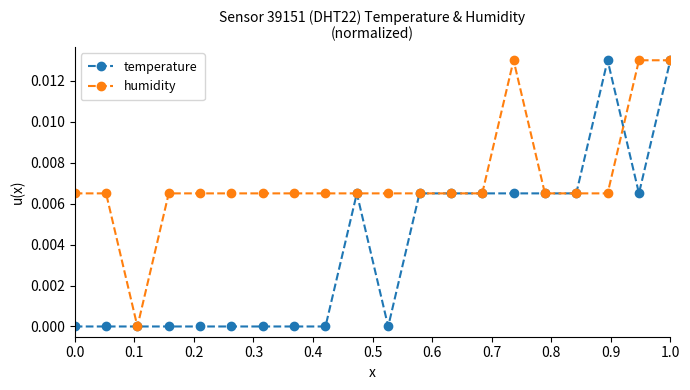

Which series has the largest total across all categories?

humidity